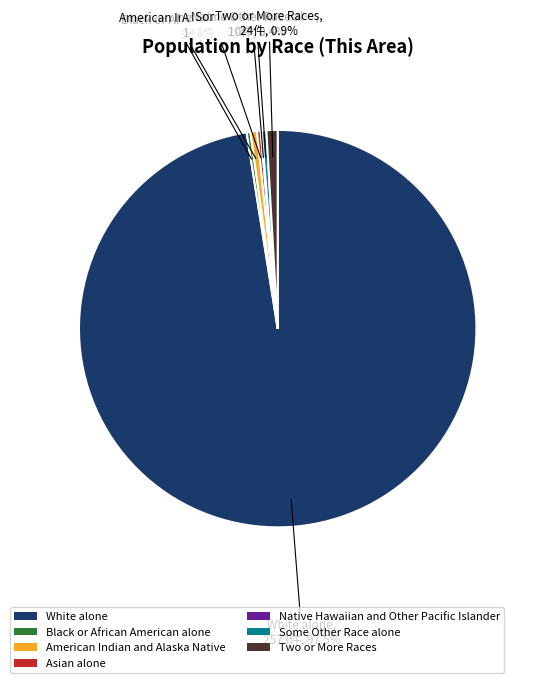

Combined, do American Indian and Alaska Native and Asian alone account for over 50%?

No